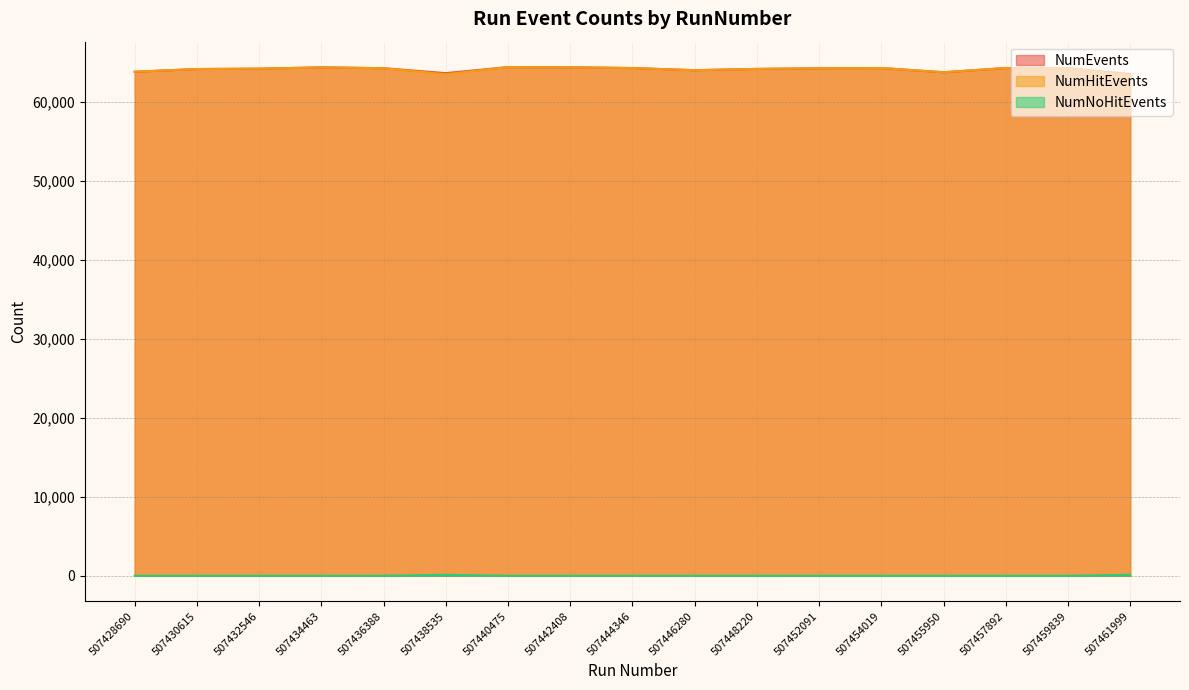

Does the chart have visible grid lines?

Yes